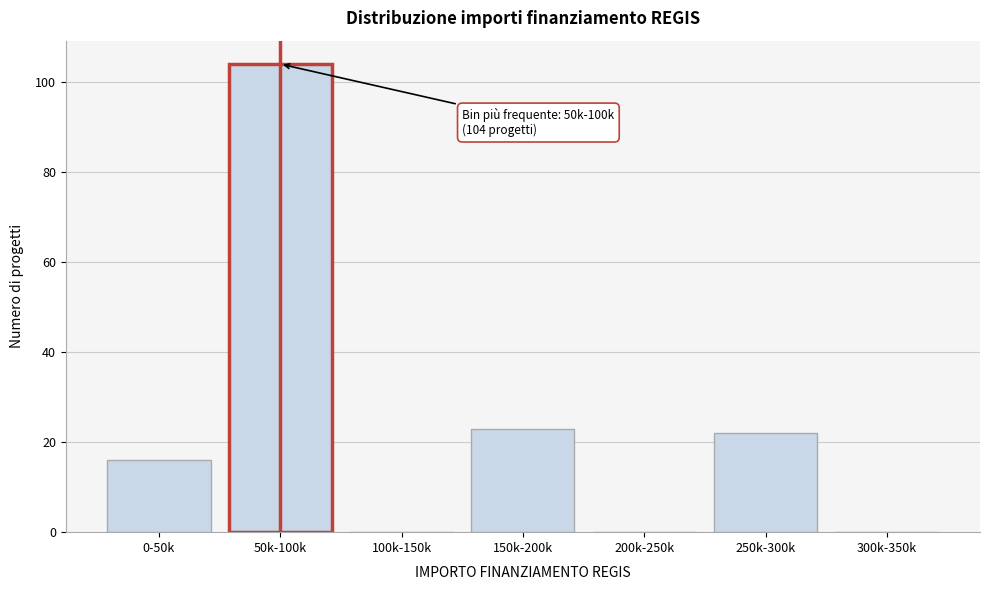

Reading left to right, extract all data points from this chart.

0-50k=16	50k-100k=104	100k-150k=0	150k-200k=23	200k-250k=0	250k-300k=22	300k-350k=0